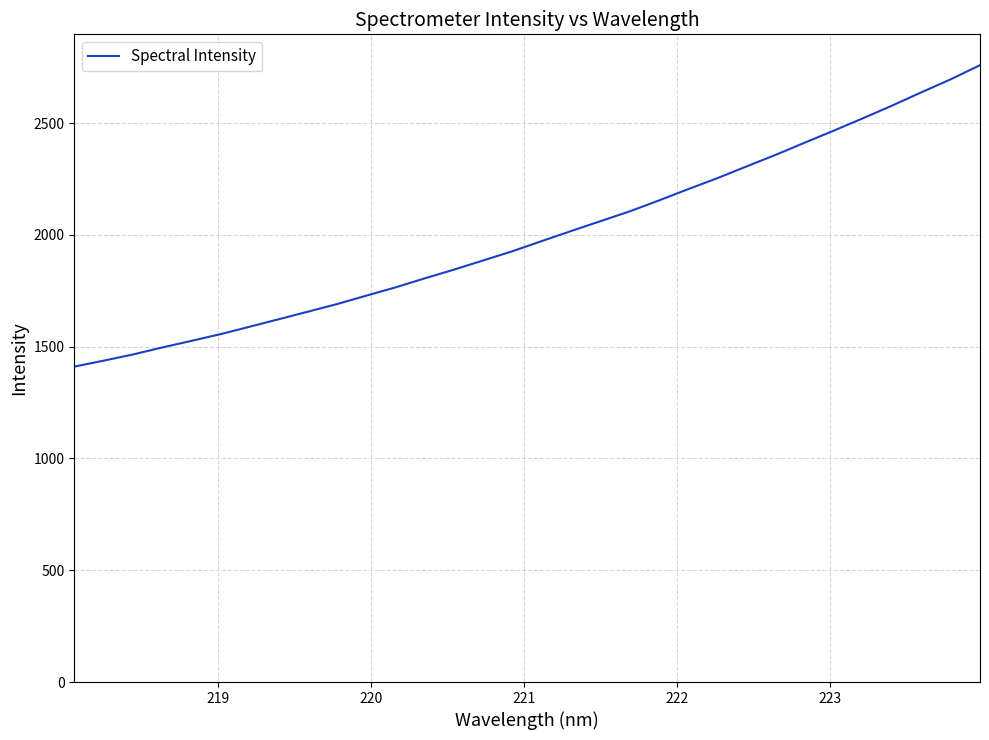

What is the maximum value shown in the chart?

2759.5